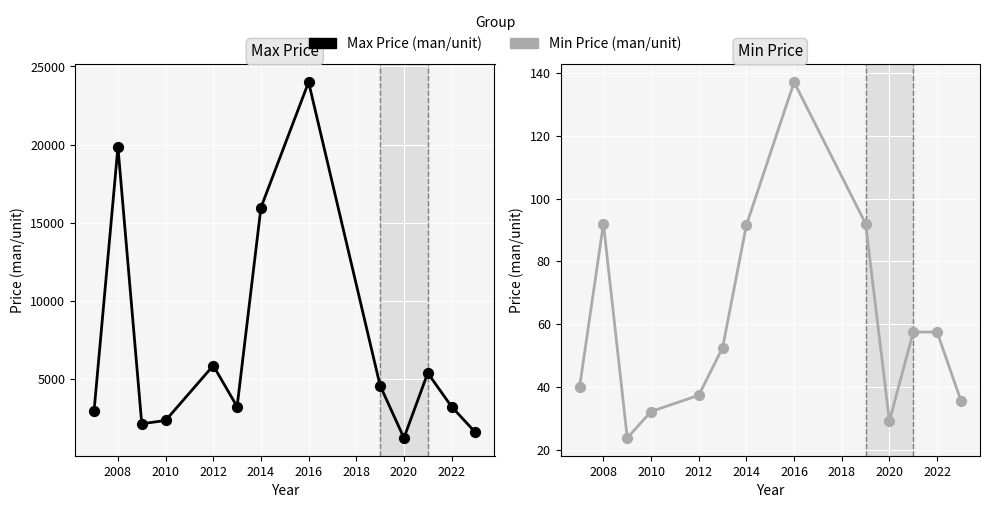

At how many categories does at least one series exceed 3931?

6